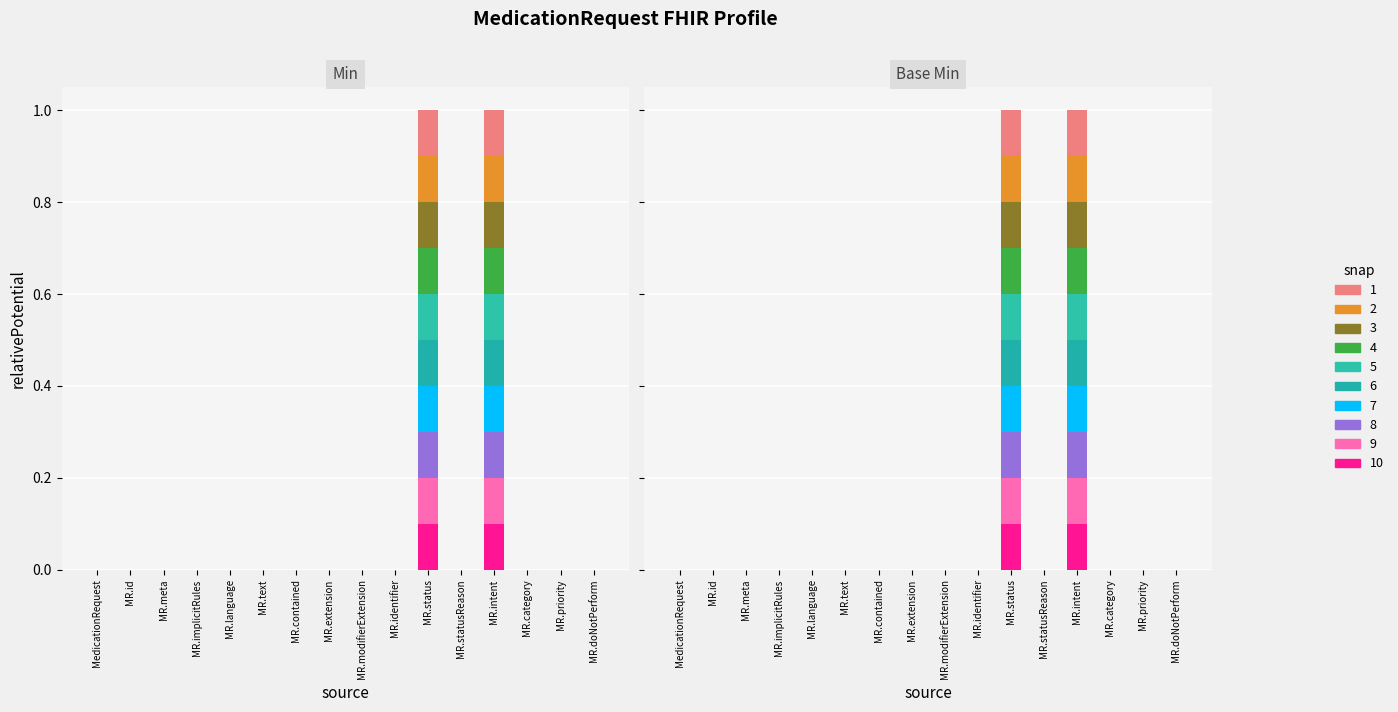

How many values in Min are above zero?

2